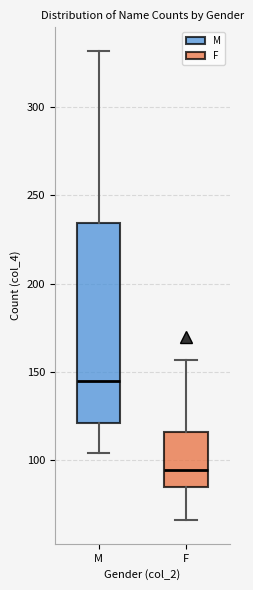

Which box's median line is the highest?

M